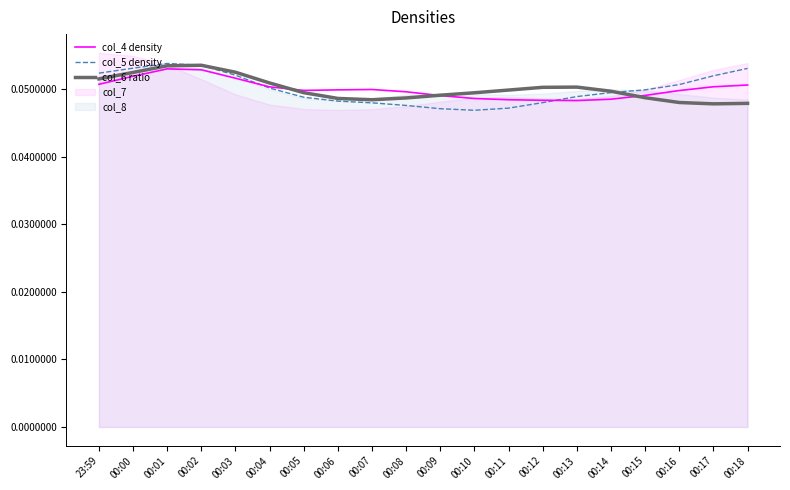

How many lines are shown in the chart?

3